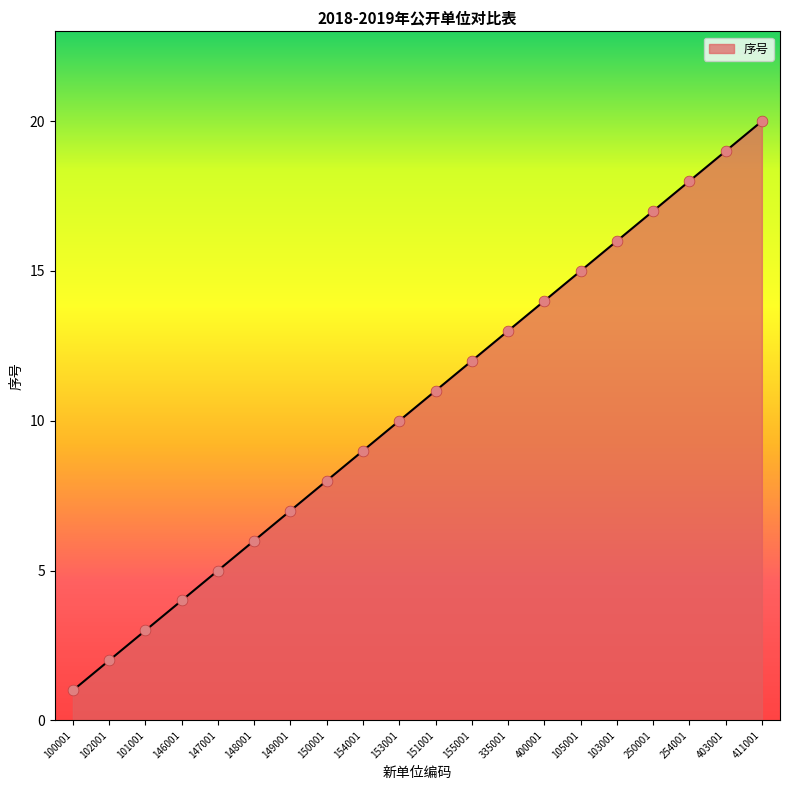

Approximately how many times larger is the value at 154001 compared to 102001?

4.5